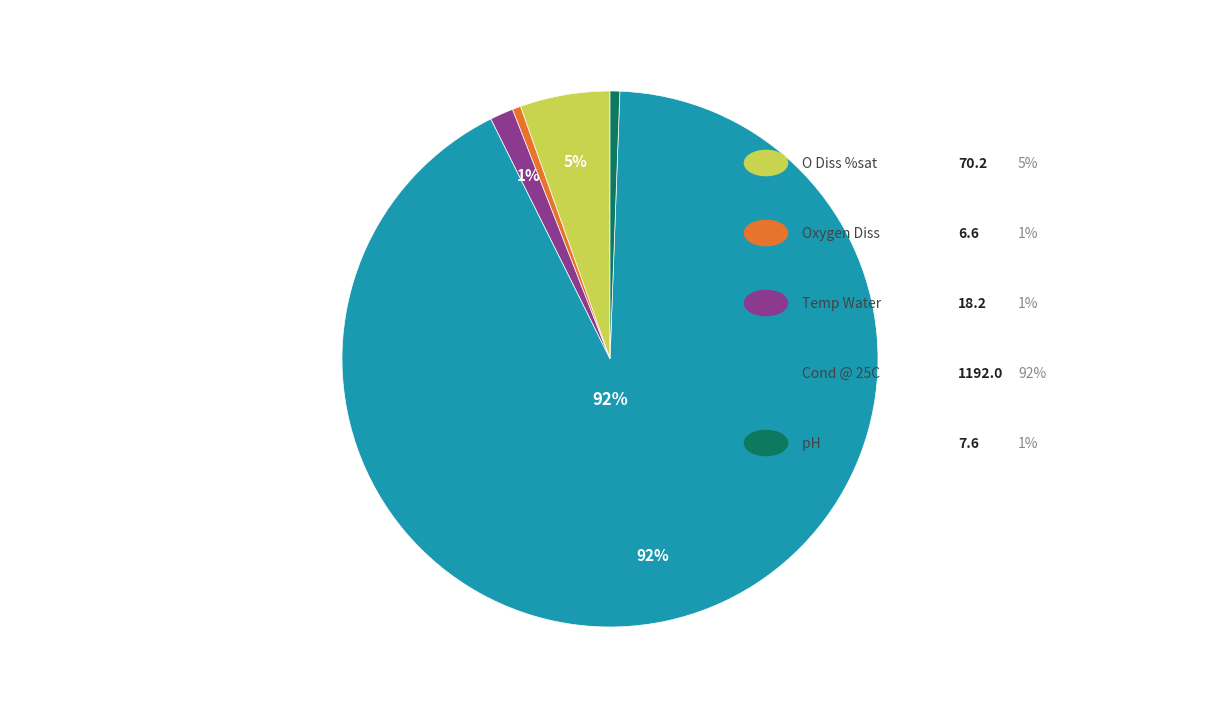

How many segments does this pie chart have?

5